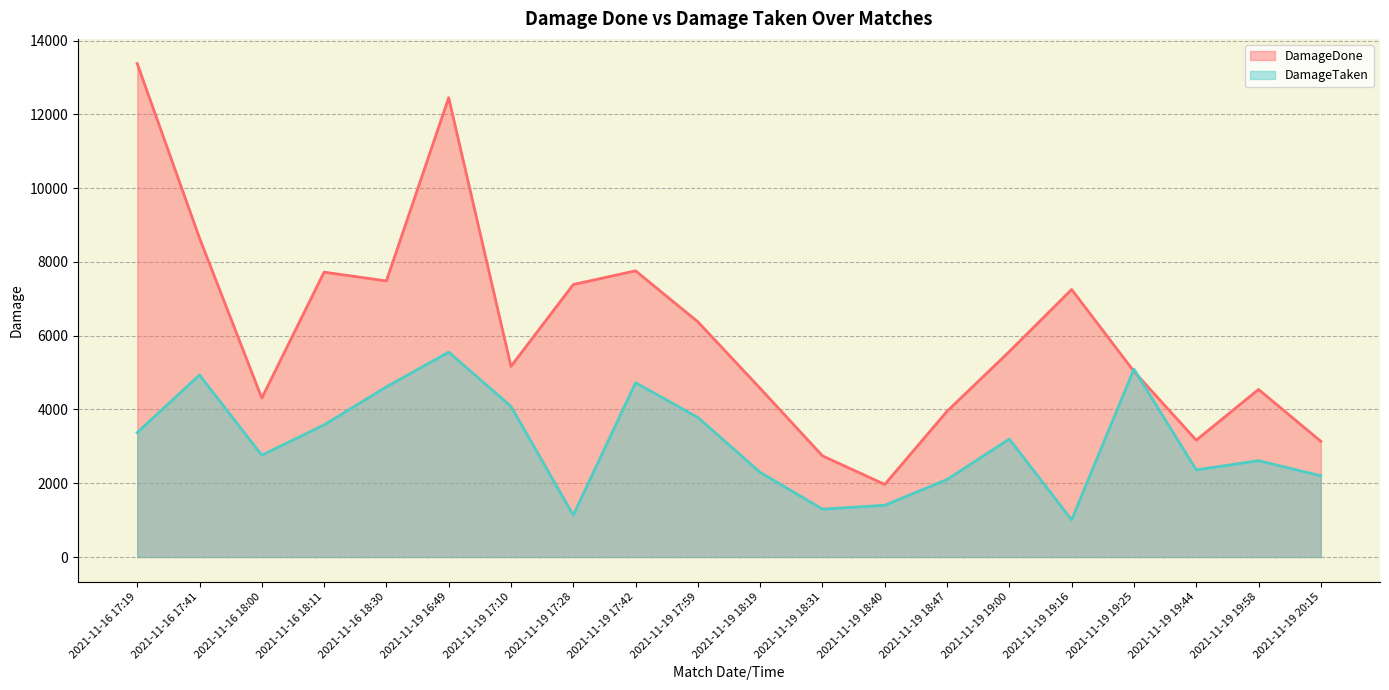

Rank the series by their average value, from highest to lowest.

DamageDone, DamageTaken